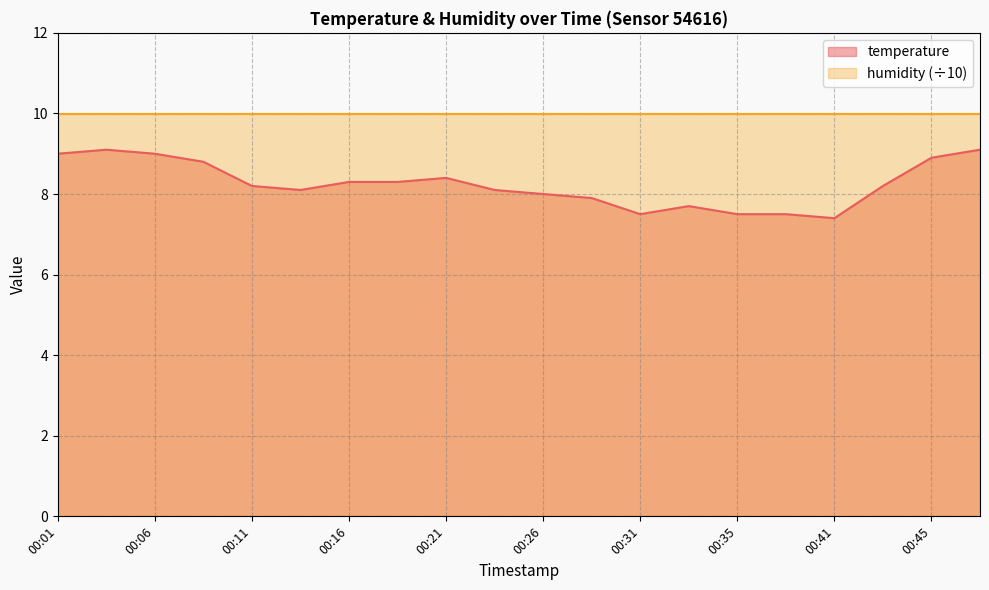

The chart shows a value of 1.8 at 00:08. True or false?

False